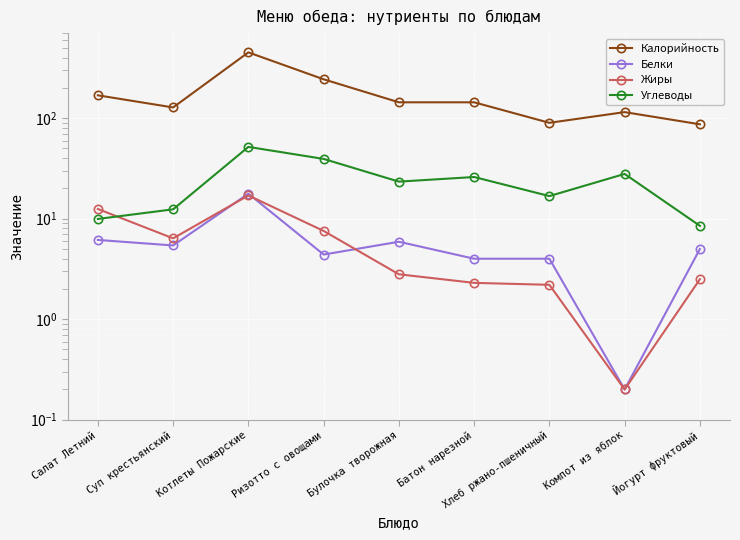

At which label does Углеводы first exceed 23?

Котлеты Пожарские